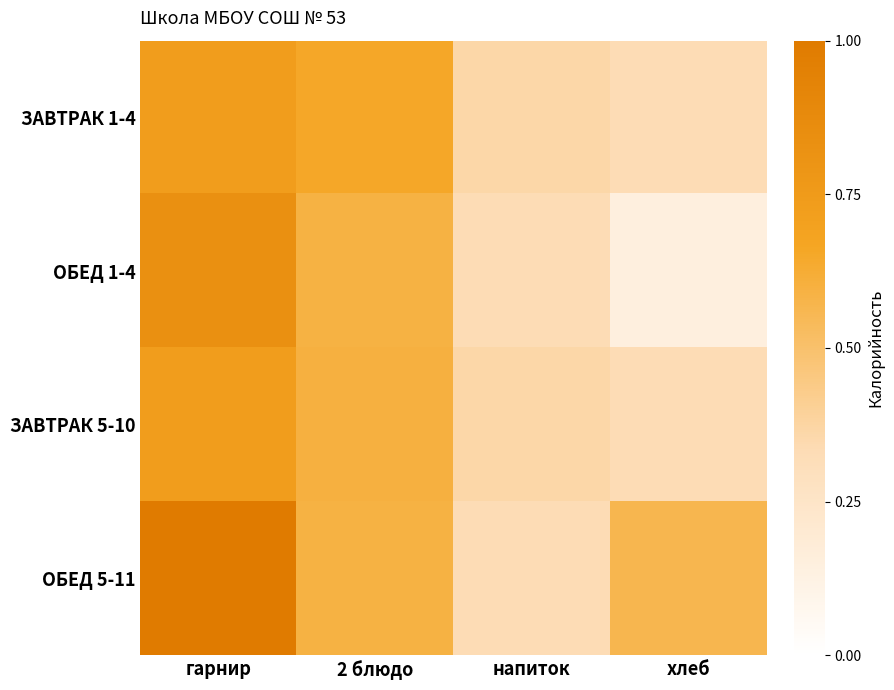

Reading left to right, what are all the values shown in this chart?

ЗАВТРАК 1-4: гарнир=0.7	2 блюдо=0.7	напиток=0.4	хлеб=0.3
ОБЕД 1-4: гарнир=0.8	2 блюдо=0.6	напиток=0.3	хлеб=0.1
ЗАВТРАК 5-10: гарнир=0.7	2 блюдо=0.6	напиток=0.4	хлеб=0.3
ОБЕД 5-11: гарнир=1.0	2 блюдо=0.6	напиток=0.3	хлеб=0.6